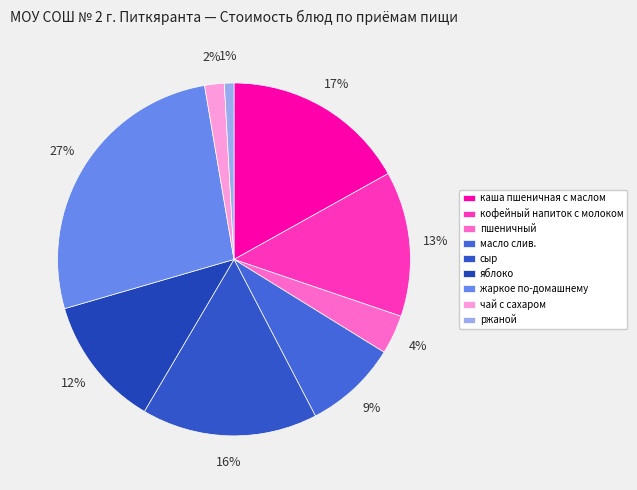

Does any single category account for the majority?

No